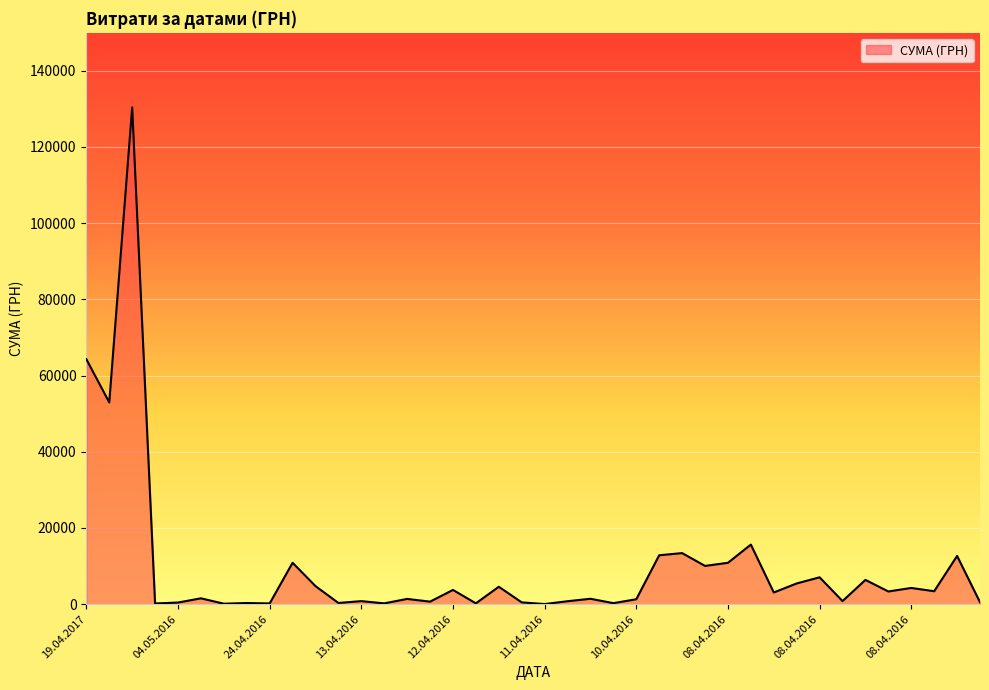

What is the sum of all values?

391499.4